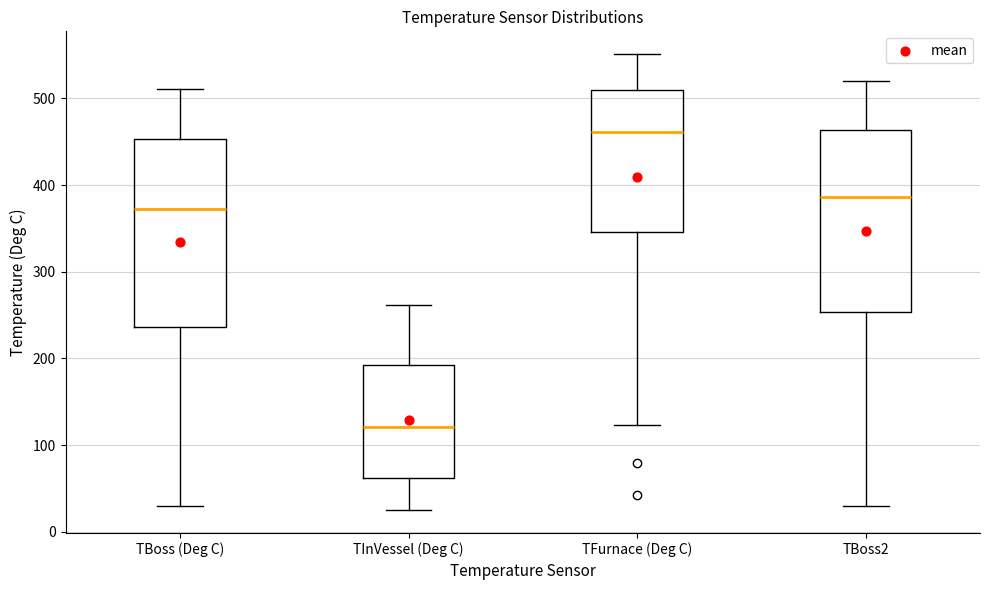

Which box has the lowest median line?

TInVessel (Deg C)